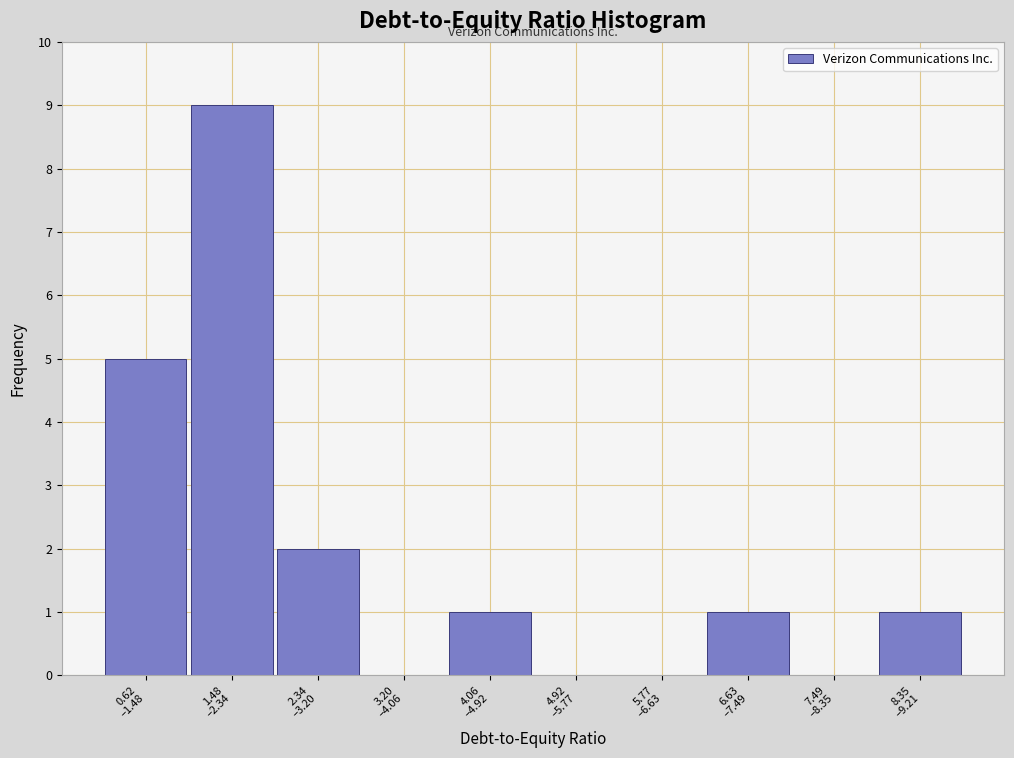

What is the maximum value shown in the chart?

9